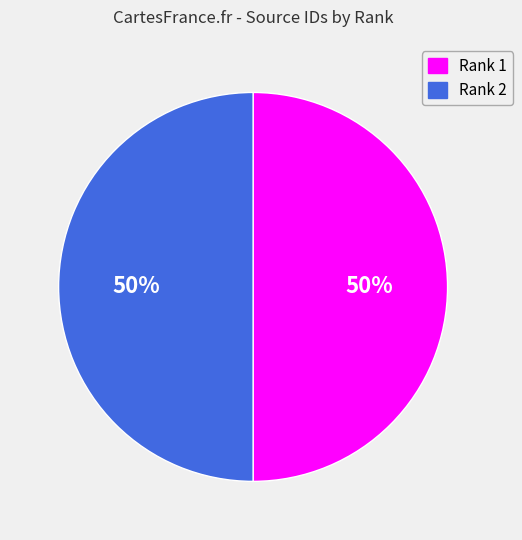

Count the number of slices in the pie.

2